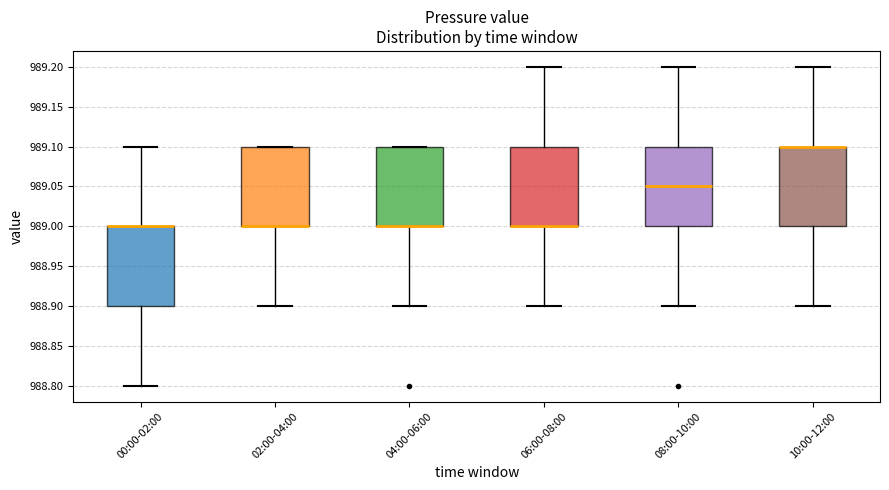

Reading left to right, transcribe this box plot: for each box, give where its median line is, the range the box spans, and where its two whiskers end, as read against the y-axis. The values are not printed on the chart, so give them approximately, as read against the axis.

00:00-02:00: median 989.00 (drawn on the box's upper edge), box 988.90 to 989.00, whiskers 988.80 to 989.10
02:00-04:00: median 989.00 (drawn on the box's lower edge), box 989.00 to 989.10, whiskers 988.90 to 989.10
04:00-06:00: median 989.00 (drawn on the box's lower edge), box 989.00 to 989.10, whiskers 988.90 to 989.10
06:00-08:00: median 989.00 (drawn on the box's lower edge), box 989.00 to 989.10, whiskers 988.90 to 989.20
08:00-10:00: median 989.05, box 989.00 to 989.10, whiskers 988.90 to 989.20
10:00-12:00: median 989.10 (drawn on the box's upper edge), box 989.00 to 989.10, whiskers 988.90 to 989.20